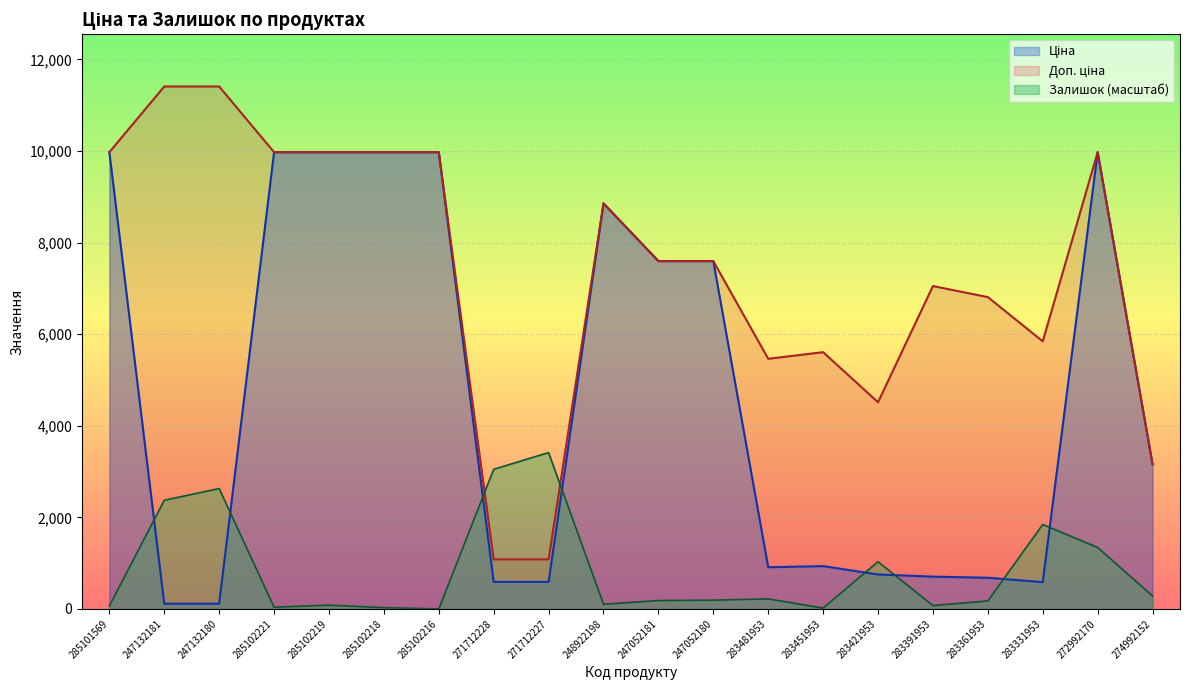

What is the difference between the second highest and second lowest values in the Доп. ціна series?

10328.3